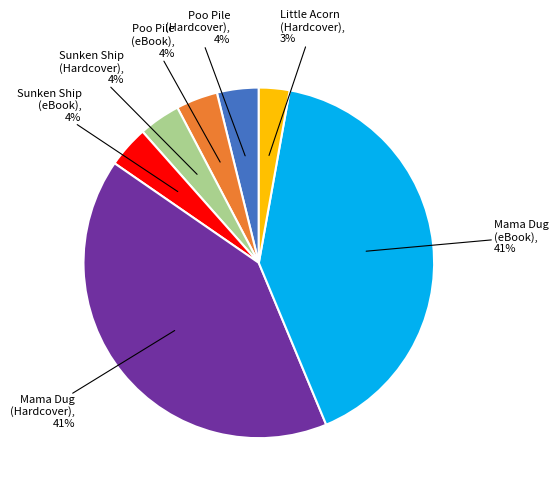

To the nearest percent, what is the difference between the largest and smallest slice percentages?

38%